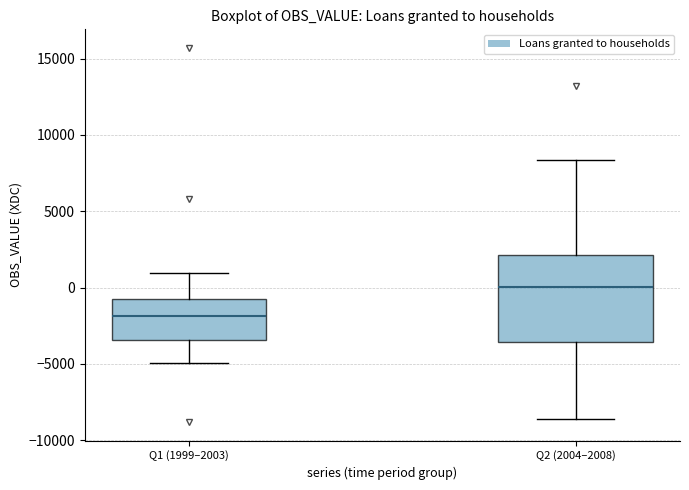

Where is the lower edge of the box for Q1 (1999–2003) on the y-axis? The values are not printed on the chart, so give them approximately, as read against the axis.

-3500